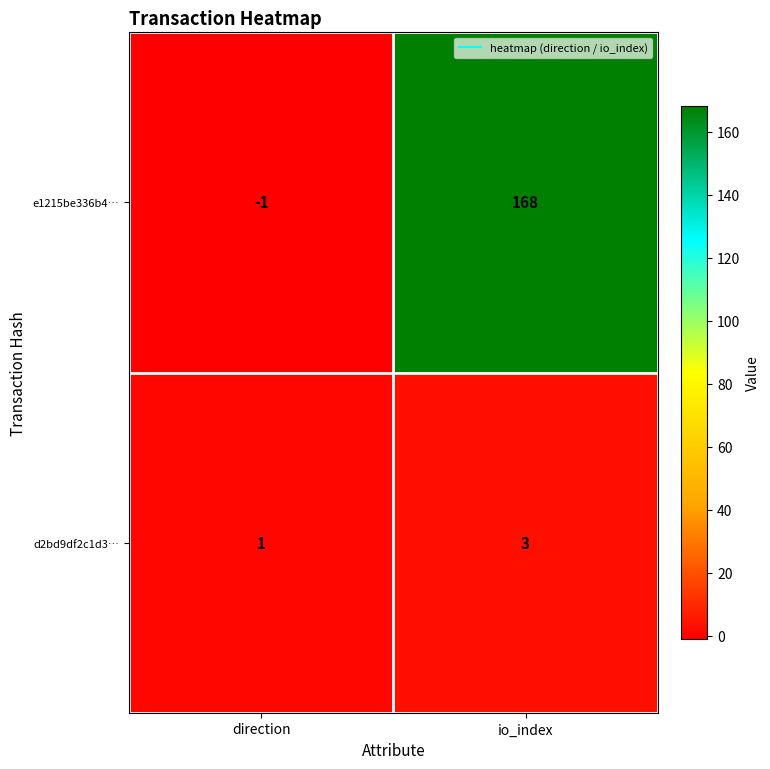

Count the number of data series in this chart.

2